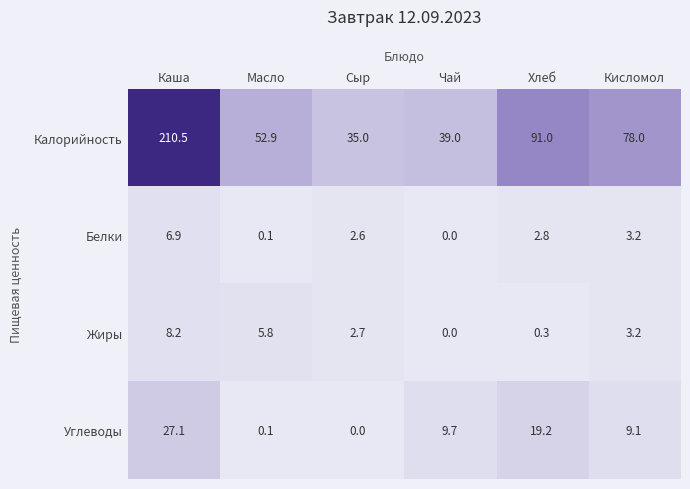

The Углеводы series shows 0.1 at Масло. True or false?

True